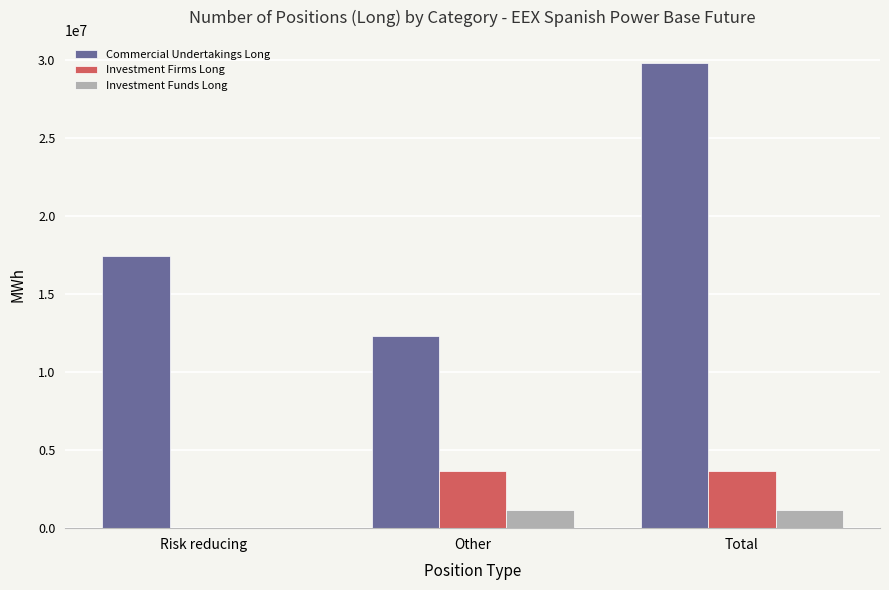

The Commercial Undertakings Long series shows 12348496 at Other. True or false?

True